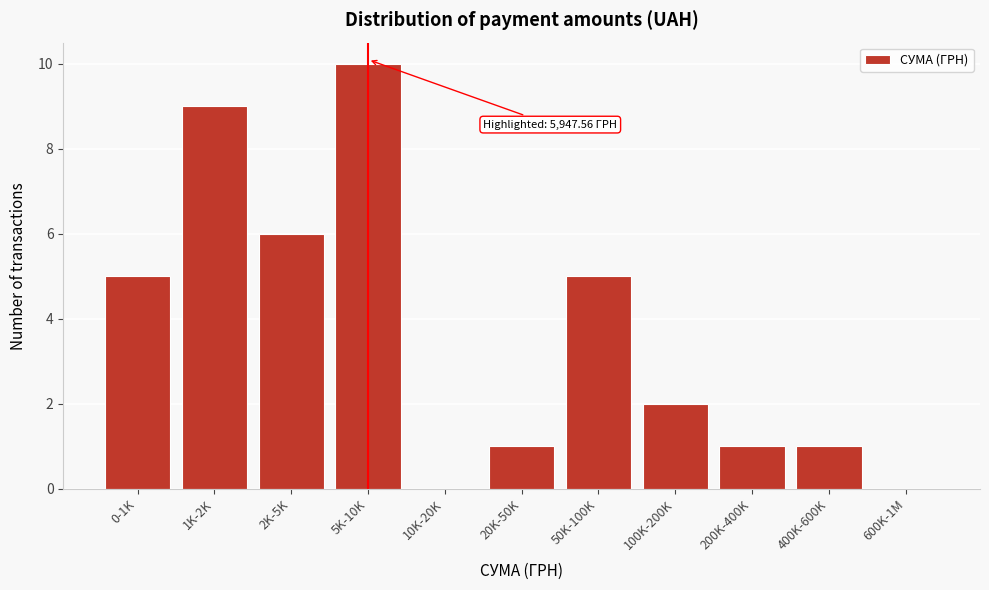

Reading left to right, extract all data points from this chart.

0-1K=5	1K-2K=9	2K-5K=6	5K-10K=10	10K-20K=0	20K-50K=1	50K-100K=5	100K-200K=2	200K-400K=1	400K-600K=1	600K-1M=0